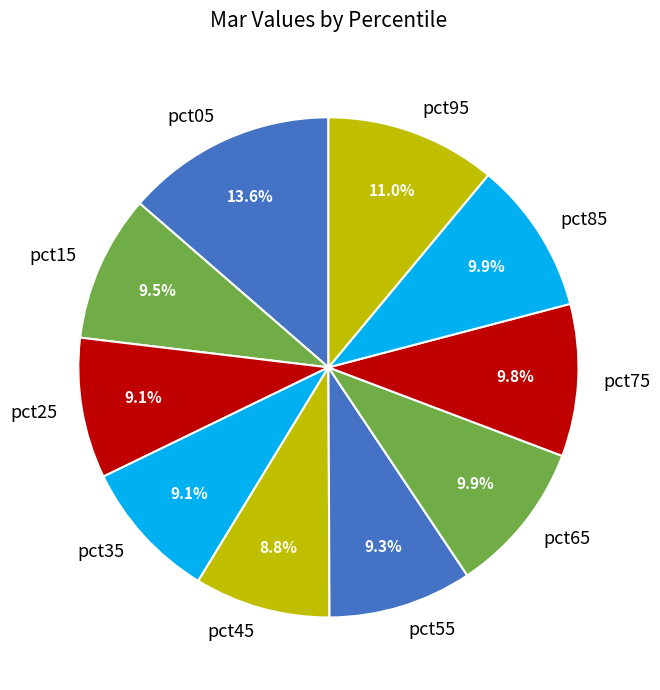

Which category has the biggest portion of the pie?

pct05